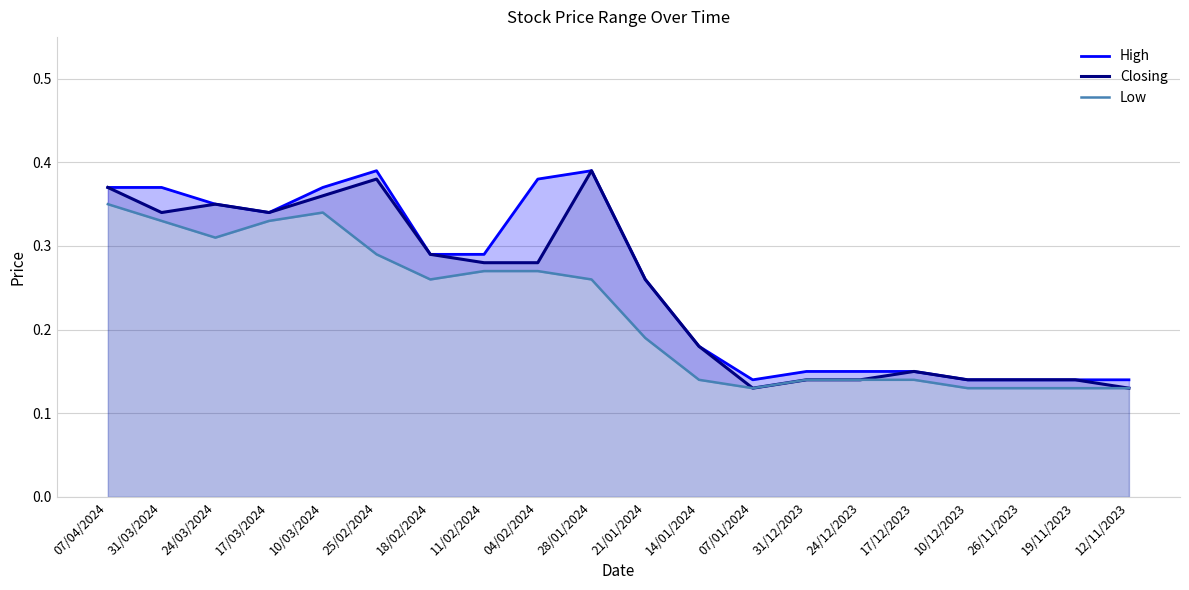

What is the average value of the Low series?

0.2